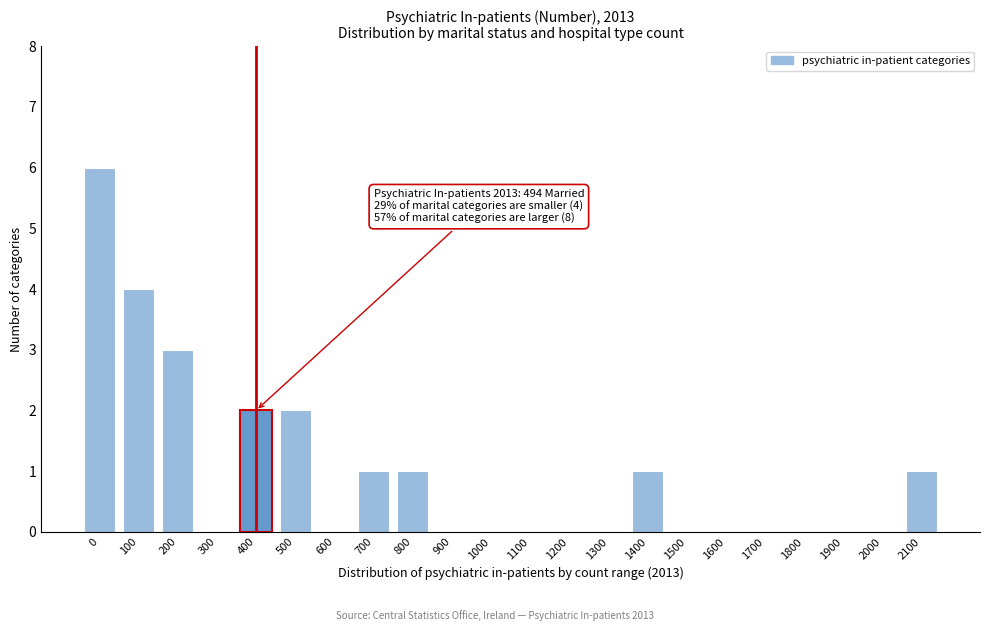

Reading left to right, list all the values displayed in this chart.

0=6	100=4	200=3	300=0	400=2	500=2	600=0	700=1	800=1	900=0	1000=0	1100=0	1200=0	1300=0	1400=1	1500=0	1600=0	1700=0	1800=0	1900=0	2000=0	2100=1